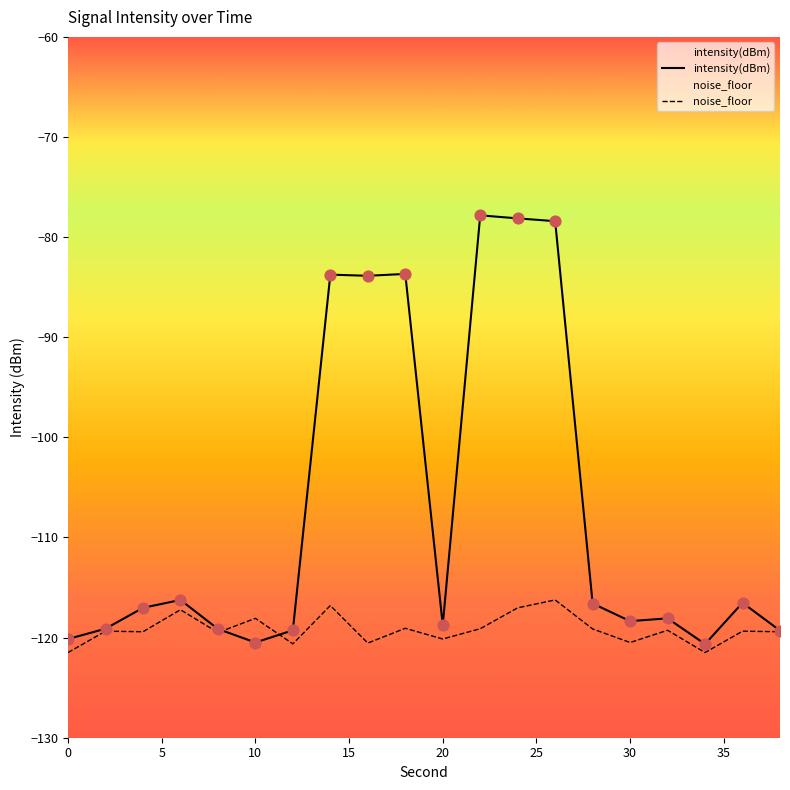

What are all the series names shown in the legend?

intensity(dBm), noise_floor